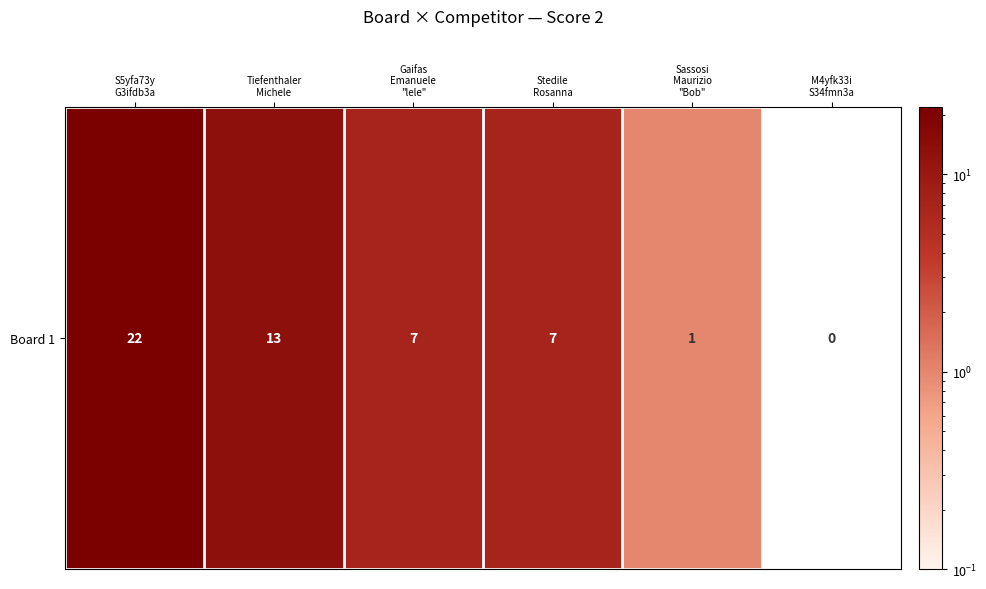

True or false: the data shows 13 at Tiefenthaler
Michele.

True